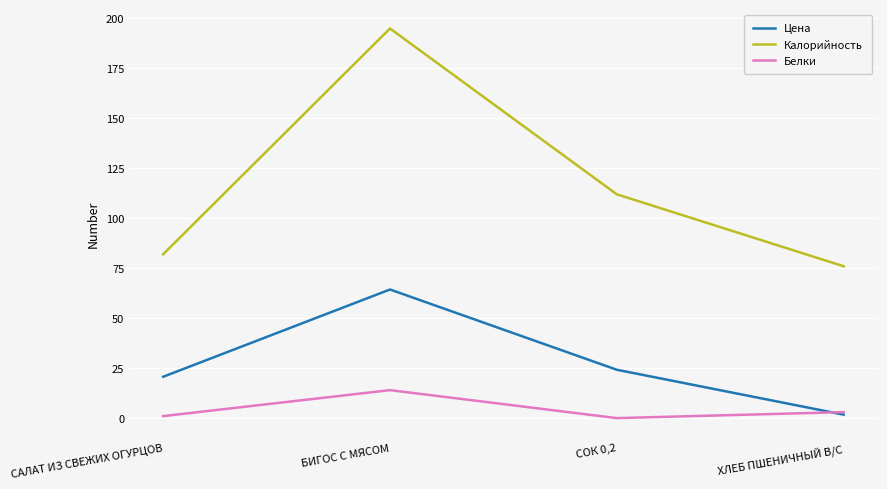

Is this an area chart (filled region under the line)?

No